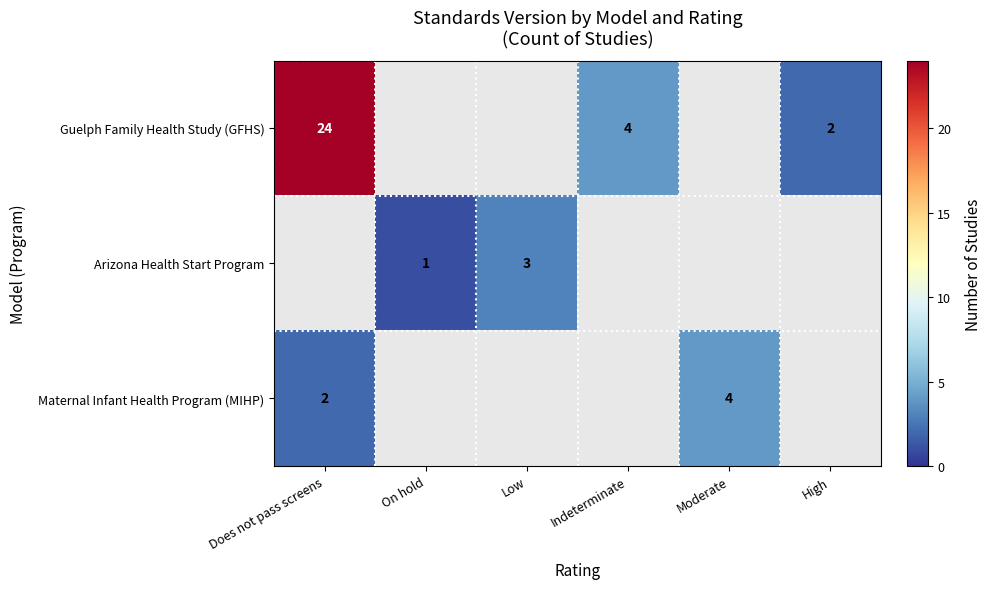

True or false: Arizona Health Start Program has a value of 4 at Low.

False